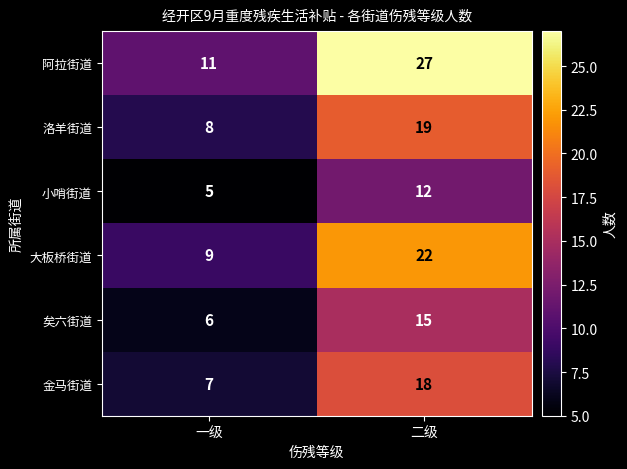

How many values in the 大板桥街道 series are below 22?

1